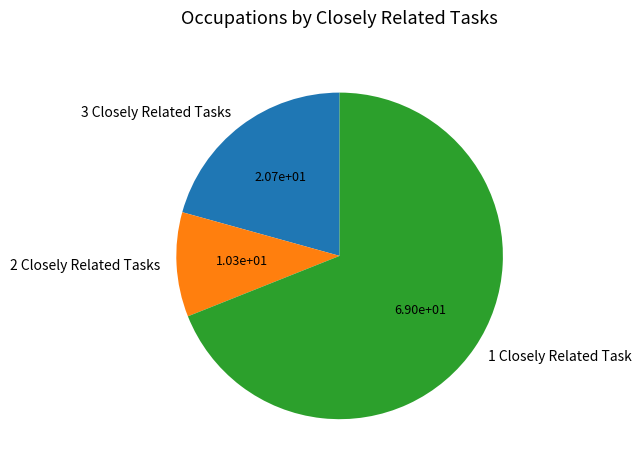

How many slices are in this pie chart?

3